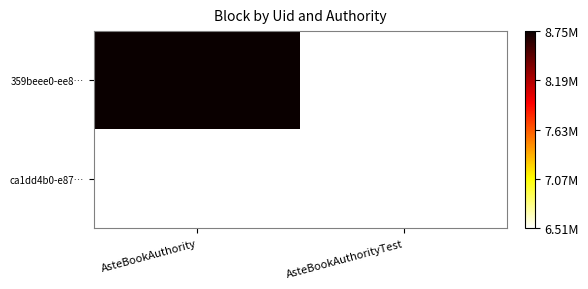

At how many categories does at least one series exceed 8423699?

1